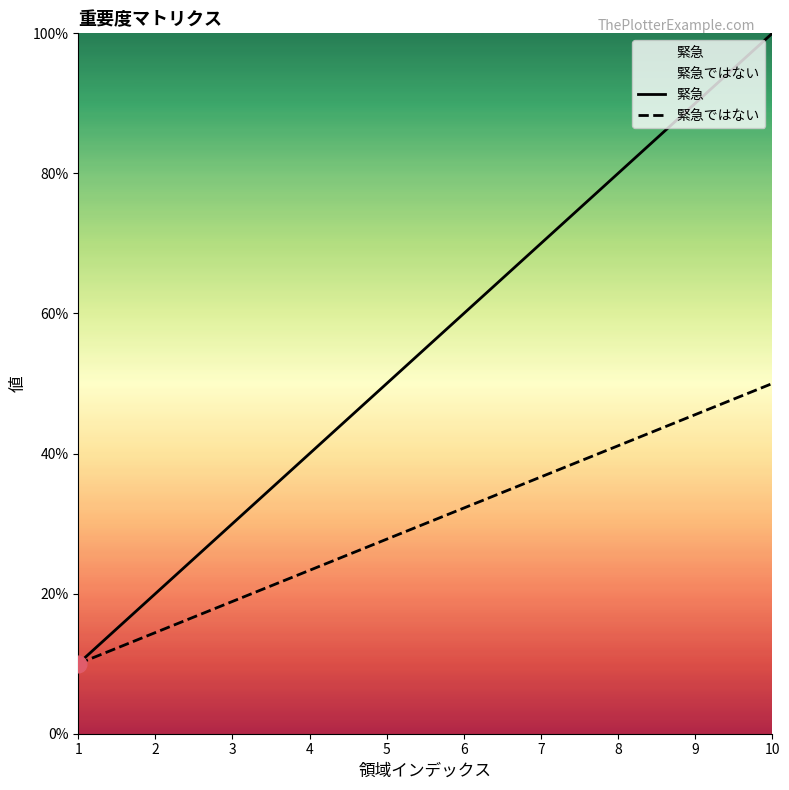

Between 2 and 8, which is larger?

8